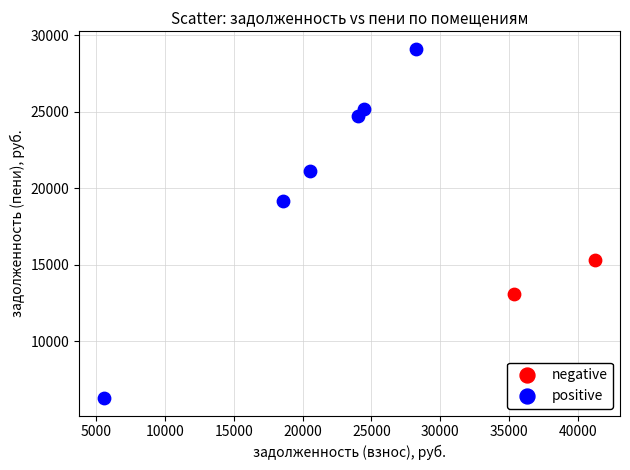

Which series has the widest spread of Y values?

positive